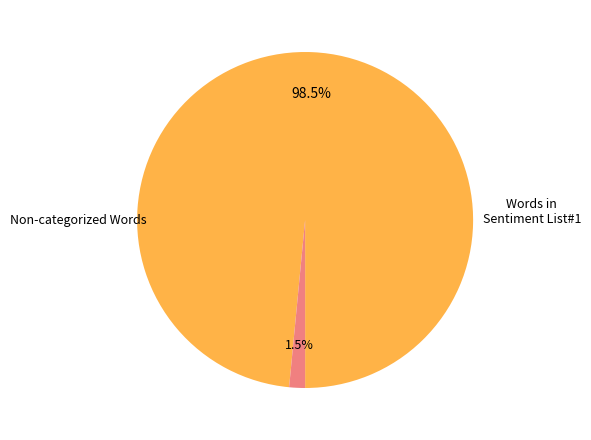

Is there any slice that represents more than half of the pie?

Yes